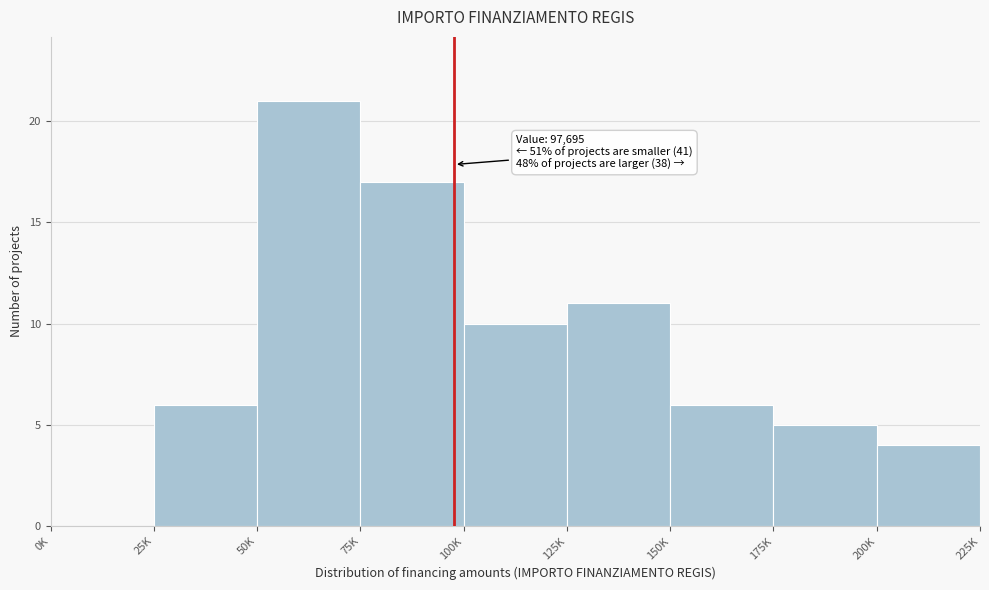

Reading left to right, transcribe all the data shown in this chart.

0K=0	25K=6	50K=21	75K=17	100K=10	125K=11	150K=6	175K=5	200K=4